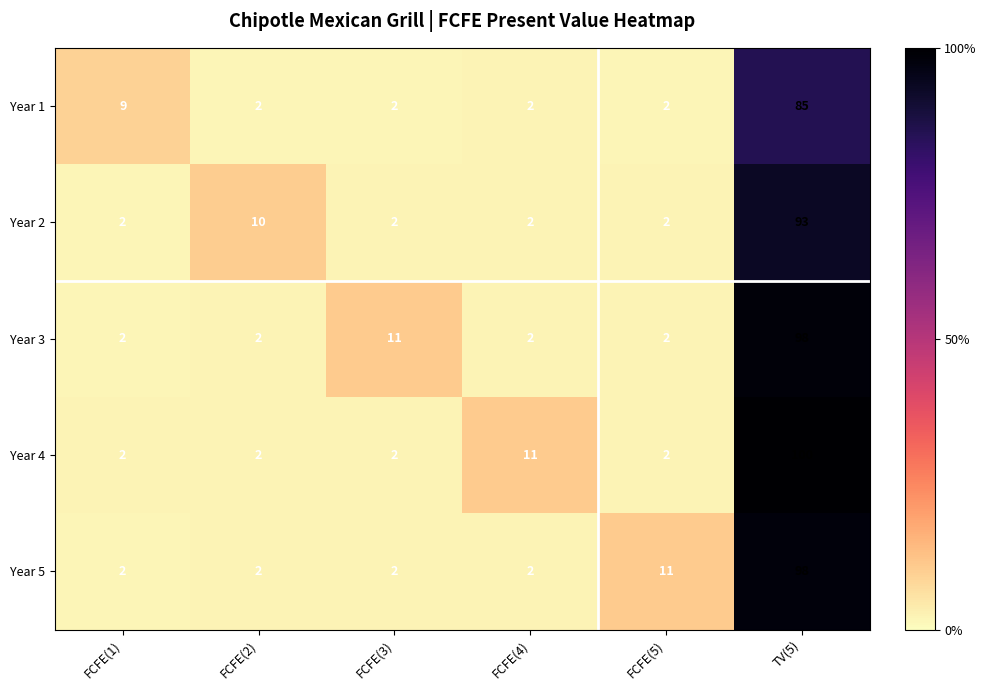

What is the average value of the Year 4 series?

20